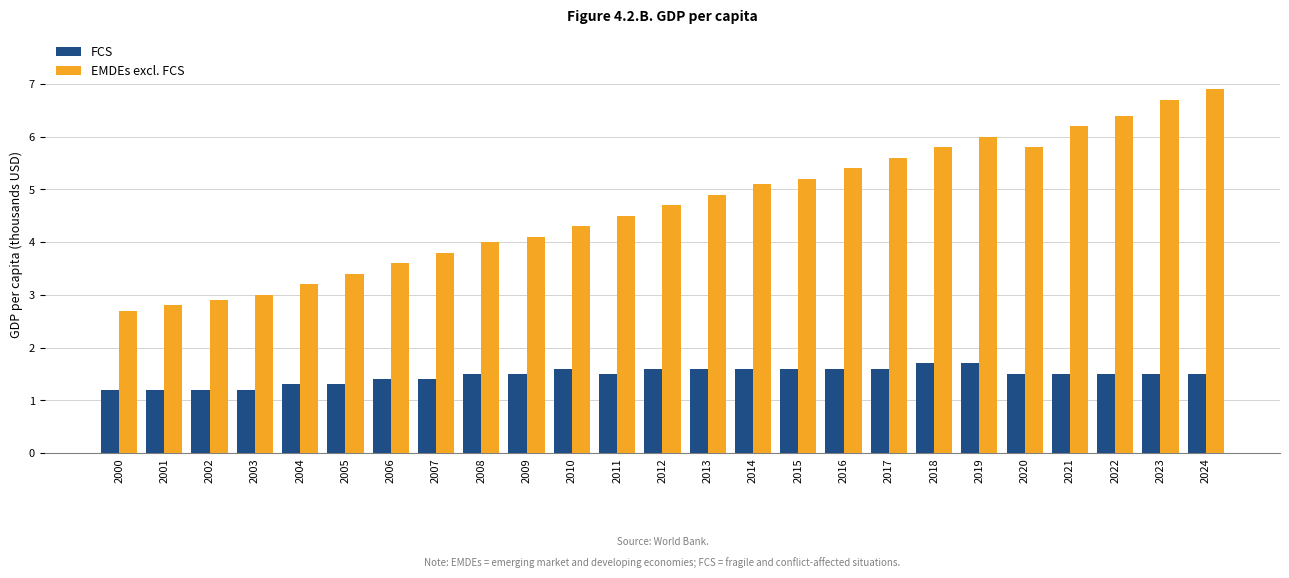

What is the minimum value shown in the chart?

1.2